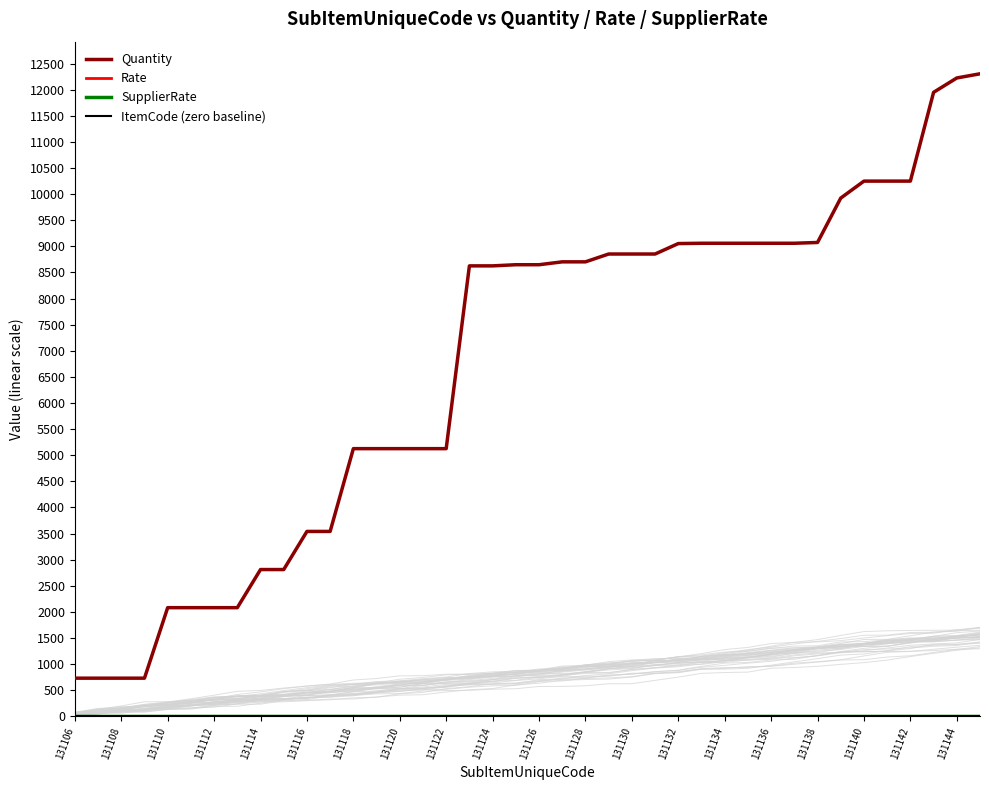

Reading right to left, list all the values displayed in this chart.

Quantity: 12303	12223	11948	10248	10248	10248	9923	9073	9058	9058	9058	9058	9058	9052	8852	8852	8852	8702	8702	8647	8647	8625	8625	5125	5125	5125	5125	5125	3540	3540	2810	2810	2080	2080	2080	2080	730	730	730	730
Rate: 0	0	0	0	0	0	0	0	0	0	0	0	0	0	0	0	0	0	0	0	0	0	0	0	0	0	0	0	0	0	0	0	0	0	0	0	0	0	0	0
SupplierRate: 0	0	0	0	0	0	0	0	0	0	0	0	0	0	0	0	0	0	0	0	0	0	0	0	0	0	0	0	0	0	0	0	0	0	0	0	0	0	0	0
ItemCode (zero baseline): 0	0	0	0	0	0	0	0	0	0	0	0	0	0	0	0	0	0	0	0	0	0	0	0	0	0	0	0	0	0	0	0	0	0	0	0	0	0	0	0